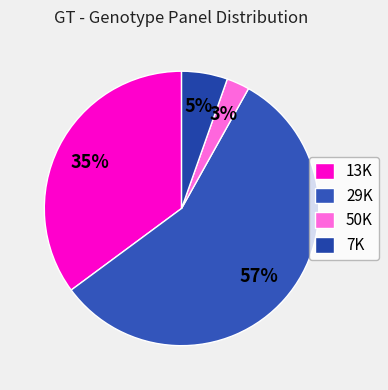

Which slice is the largest?

29K